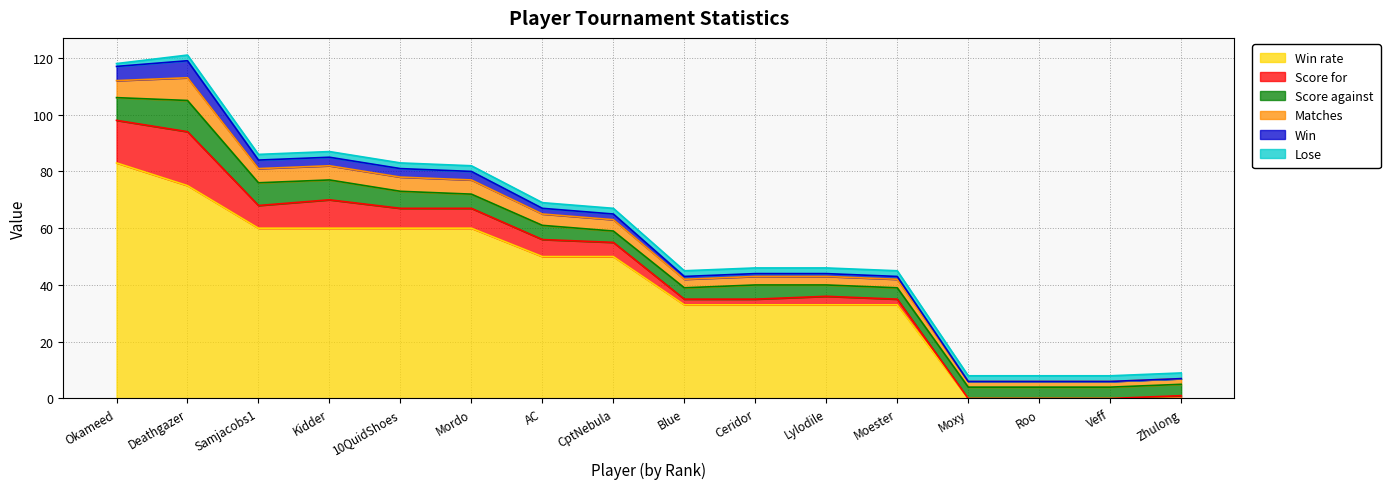

Reading left to right, list all the values displayed in this chart.

Win rate: Okameed=83	Deathgazer=75	Samjacobs1=60	Kidder=60	10QuidShoes=60	Mordo=60	AC=50	CptNebula=50	Blue=33	Ceridor=33	Lylodile=33	Moester=33	Moxy=0	Roo=0	Veff=0	Zhulong=0
Score for: Okameed=15	Deathgazer=19	Samjacobs1=8	Kidder=10	10QuidShoes=7	Mordo=7	AC=6	CptNebula=5	Blue=2	Ceridor=2	Lylodile=3	Moester=2	Moxy=0	Roo=0	Veff=0	Zhulong=1
Score against: Okameed=8	Deathgazer=11	Samjacobs1=8	Kidder=7	10QuidShoes=6	Mordo=5	AC=5	CptNebula=4	Blue=4	Ceridor=5	Lylodile=4	Moester=4	Moxy=4	Roo=4	Veff=4	Zhulong=4
Win: Okameed=5	Deathgazer=6	Samjacobs1=3	Kidder=3	10QuidShoes=3	Mordo=3	AC=2	CptNebula=2	Blue=1	Ceridor=1	Lylodile=1	Moester=1	Moxy=0	Roo=0	Veff=0	Zhulong=0
Lose: Okameed=1	Deathgazer=2	Samjacobs1=2	Kidder=2	10QuidShoes=2	Mordo=2	AC=2	CptNebula=2	Blue=2	Ceridor=2	Lylodile=2	Moester=2	Moxy=2	Roo=2	Veff=2	Zhulong=2
Matches: Okameed=6	Deathgazer=8	Samjacobs1=5	Kidder=5	10QuidShoes=5	Mordo=5	AC=4	CptNebula=4	Blue=3	Ceridor=3	Lylodile=3	Moester=3	Moxy=2	Roo=2	Veff=2	Zhulong=2